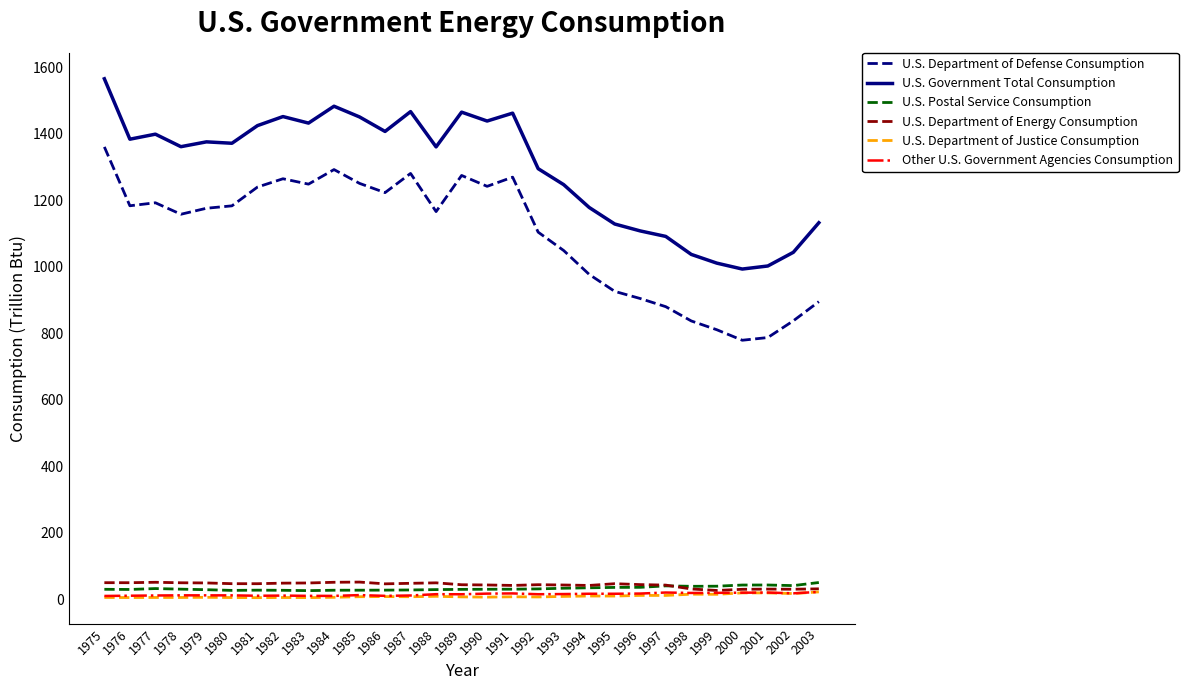

True or false: U.S. Department of Energy Consumption and U.S. Government Total Consumption cross at least once.

False